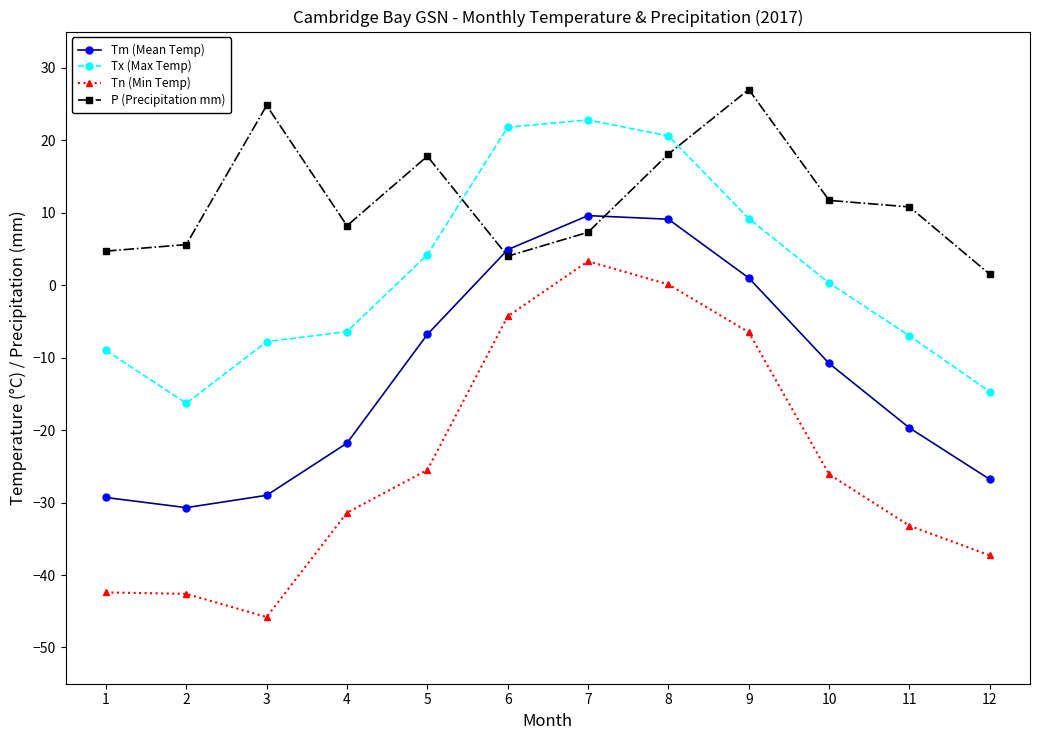

What is the minimum value for Tx (Max Temp)?

-16.3